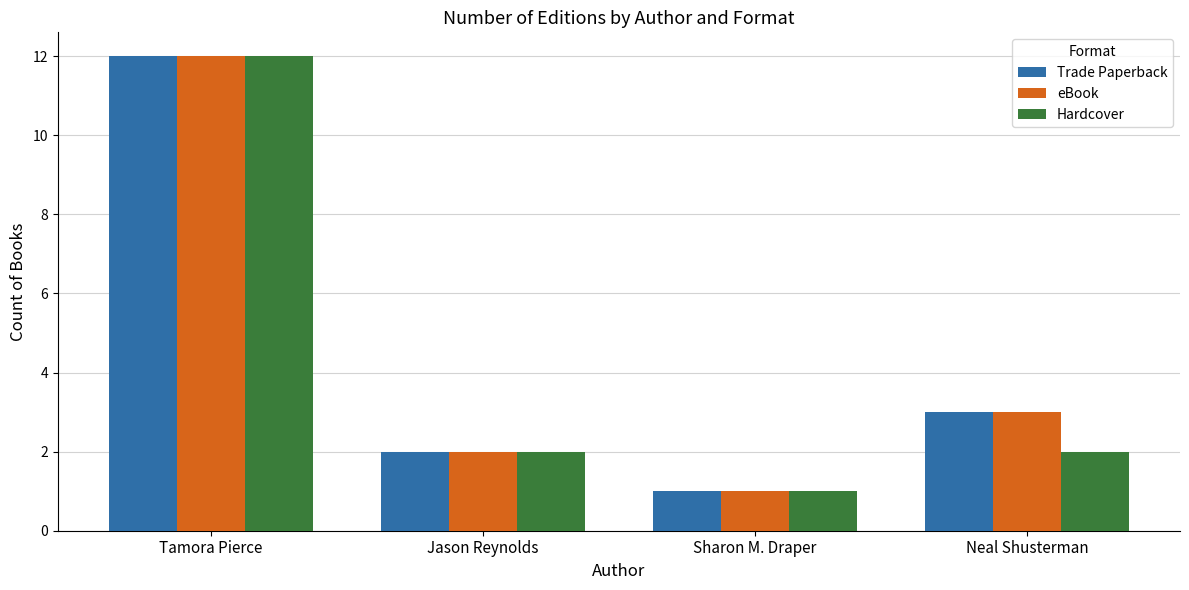

What is the label of the 1st bar from the left?

Tamora Pierce